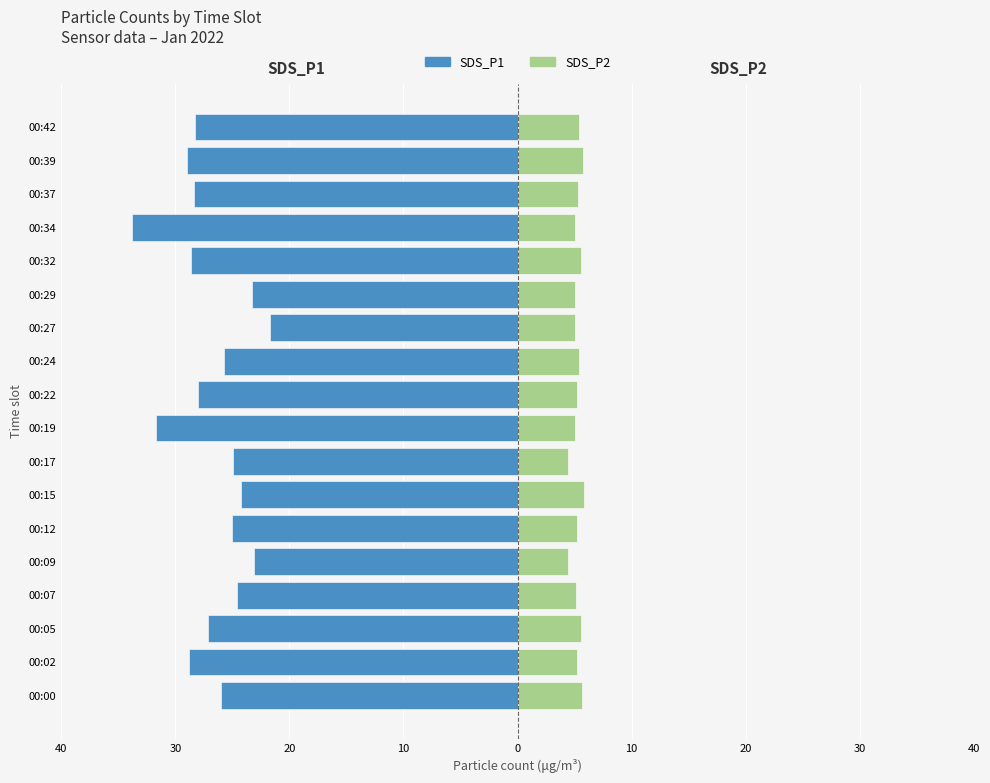

What is the value of the SDS_P2 bar at the 12th from the left?

5.0